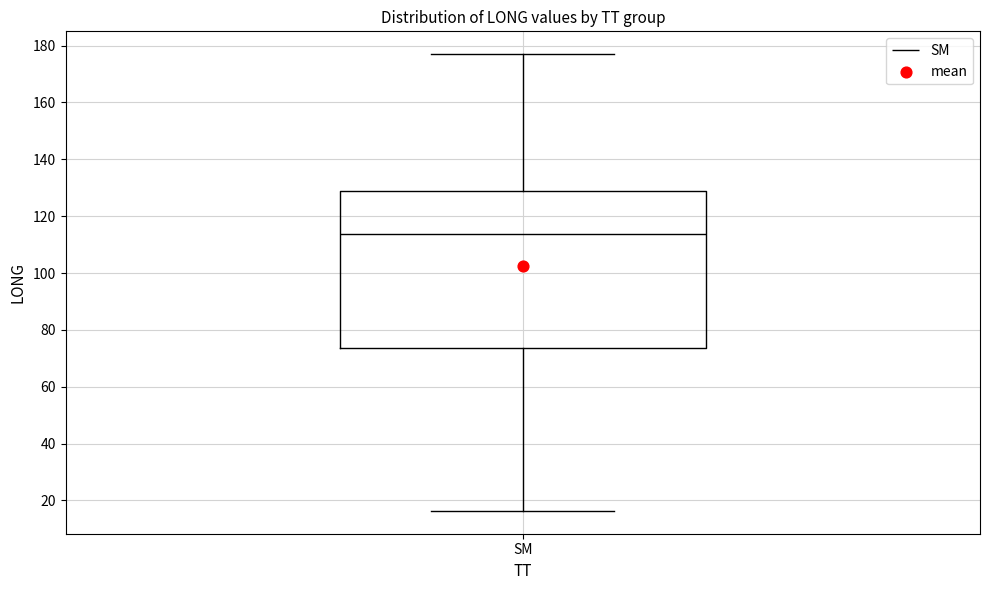

Where is the upper edge of the box for SM on the y-axis? The values are not printed on the chart, so give them approximately, as read against the axis.

128